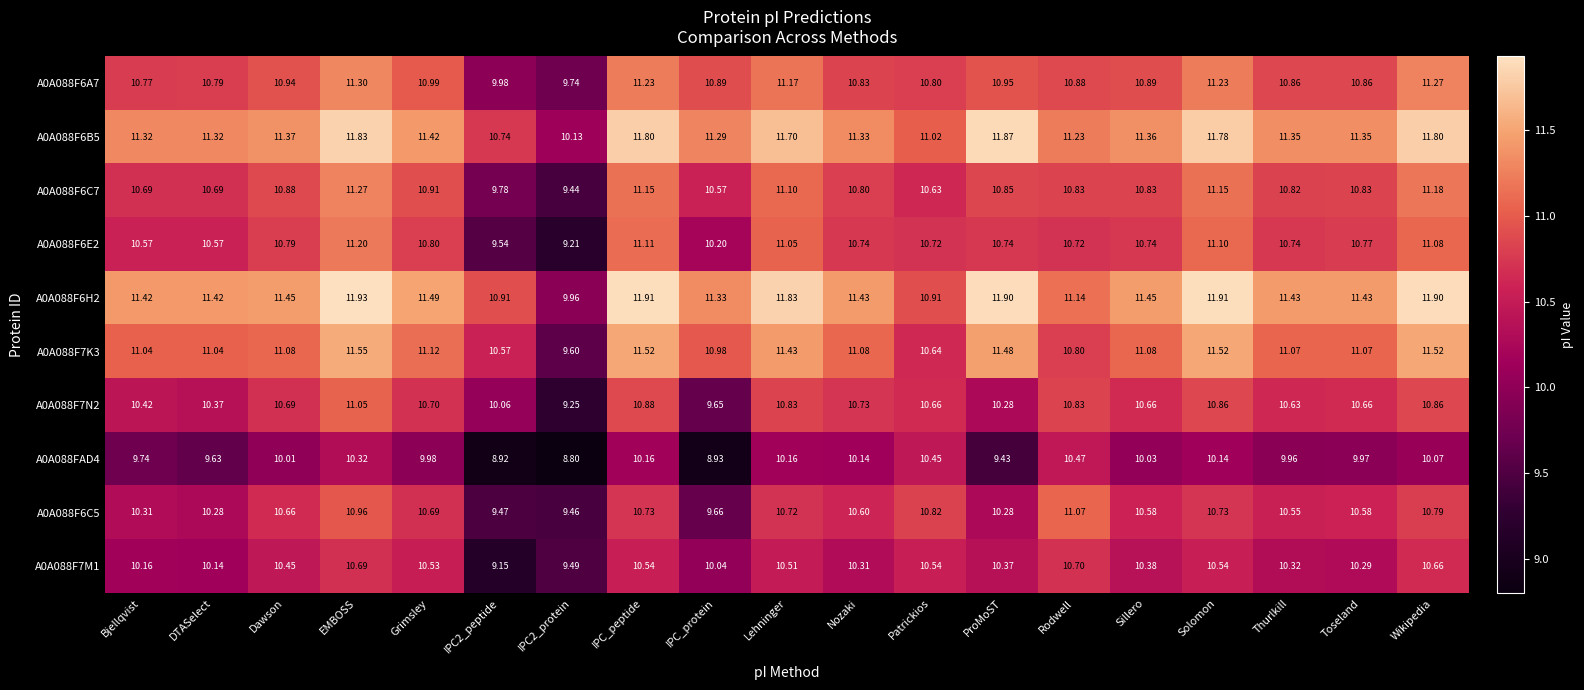

At which category is the sum across all series the highest?

EMBOSS